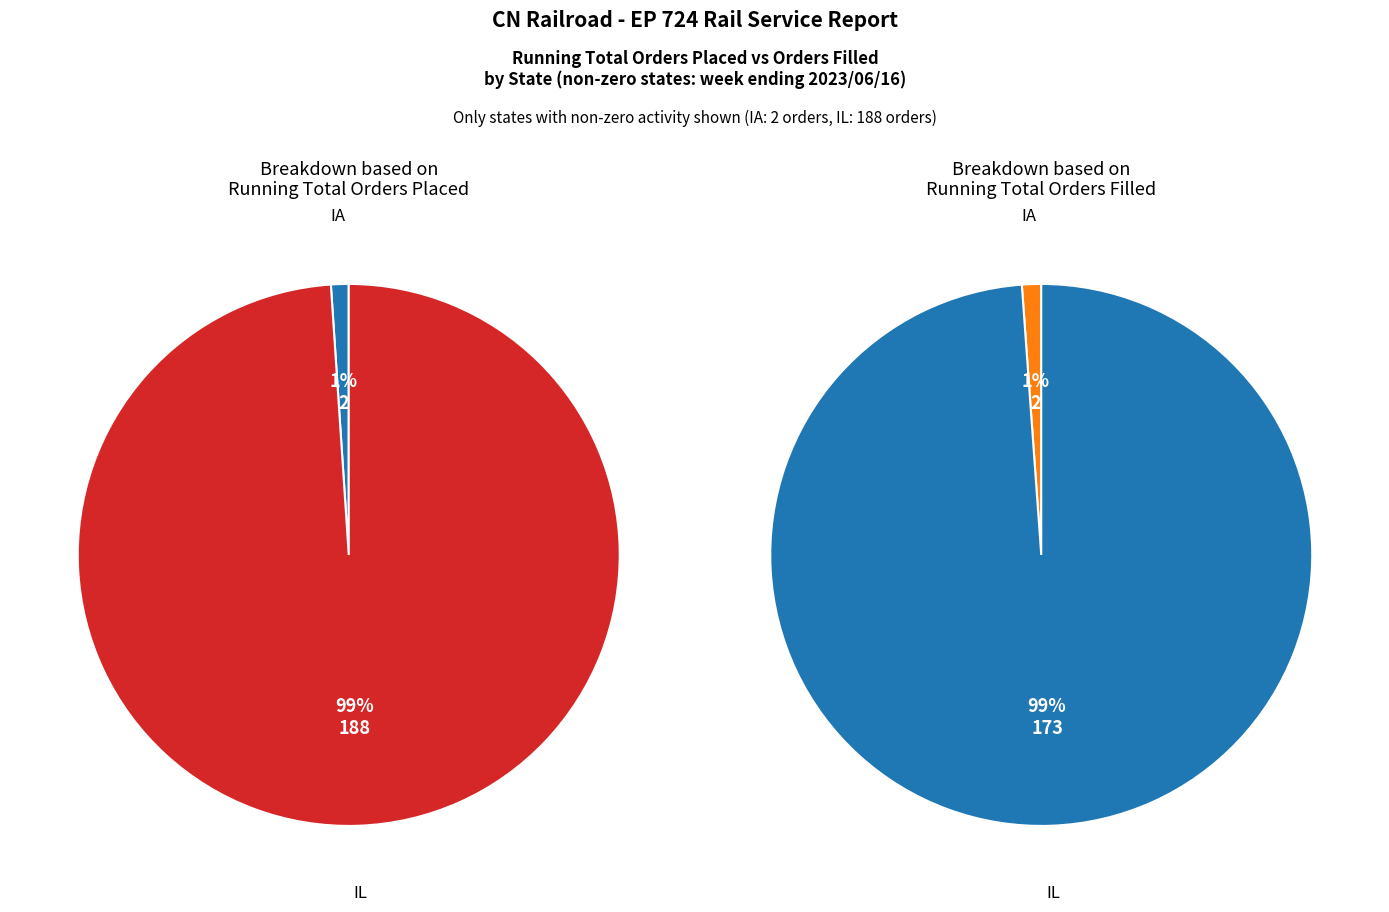

To the nearest percent, what is the average slice percentage?

50%